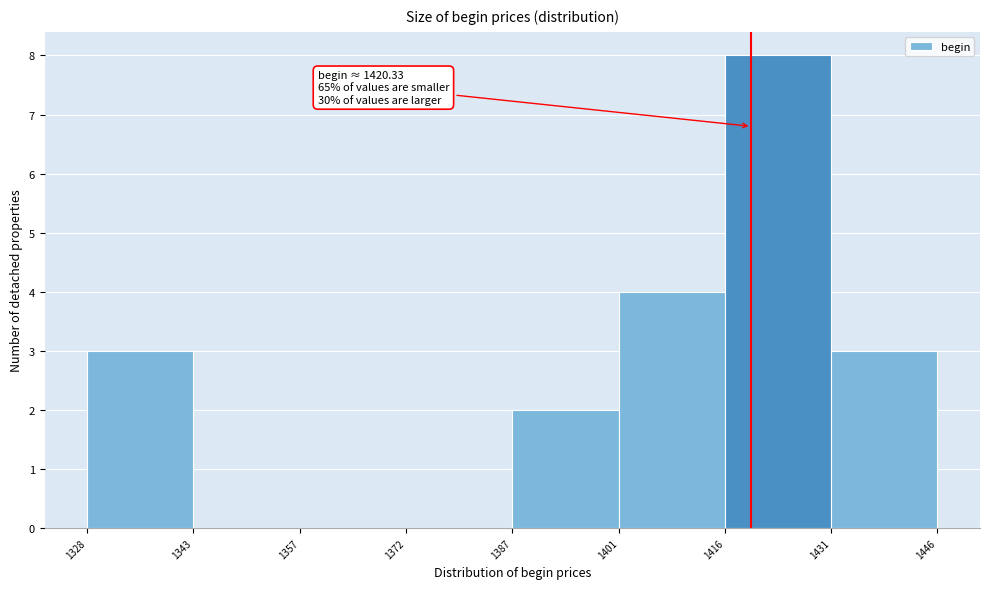

Which range on the x-axis has the tallest bar?

1416 to 1431